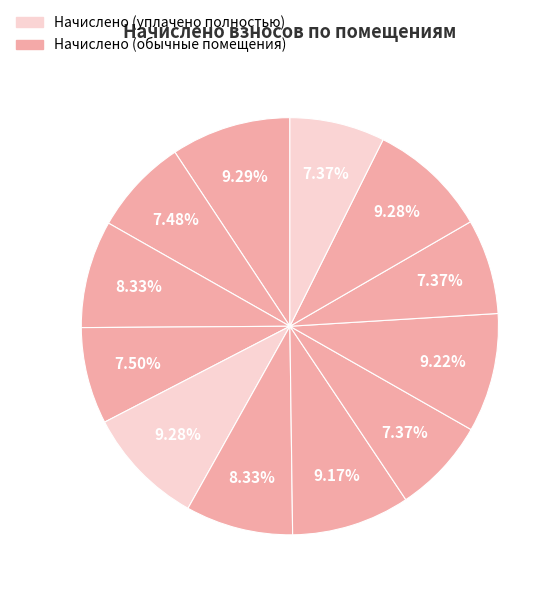

Count the number of slices in the pie.

12